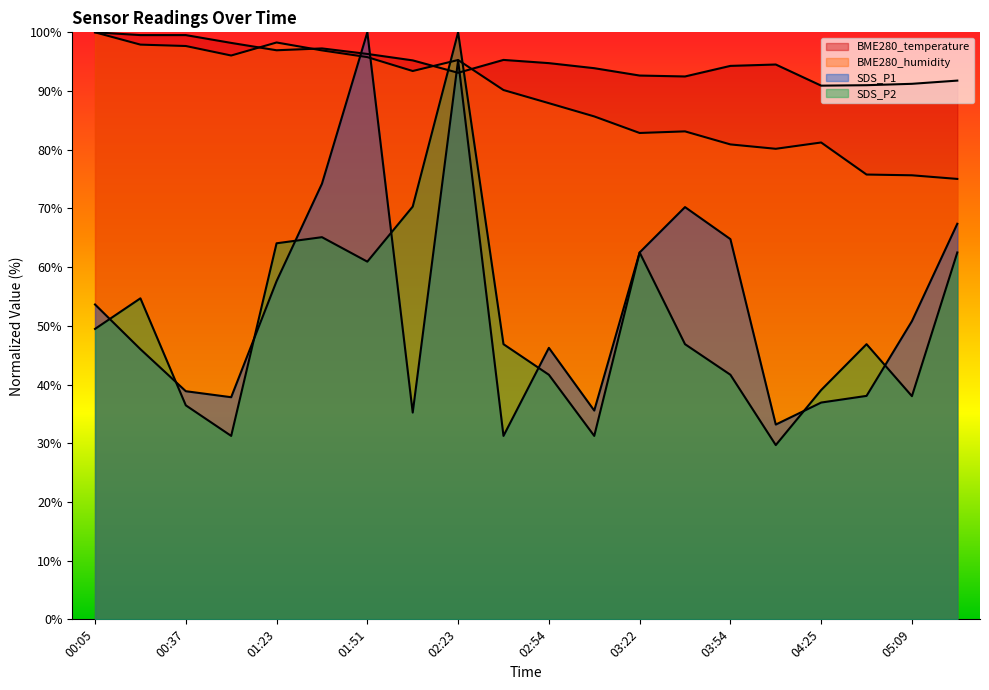

How many lines are shown in the chart?

4